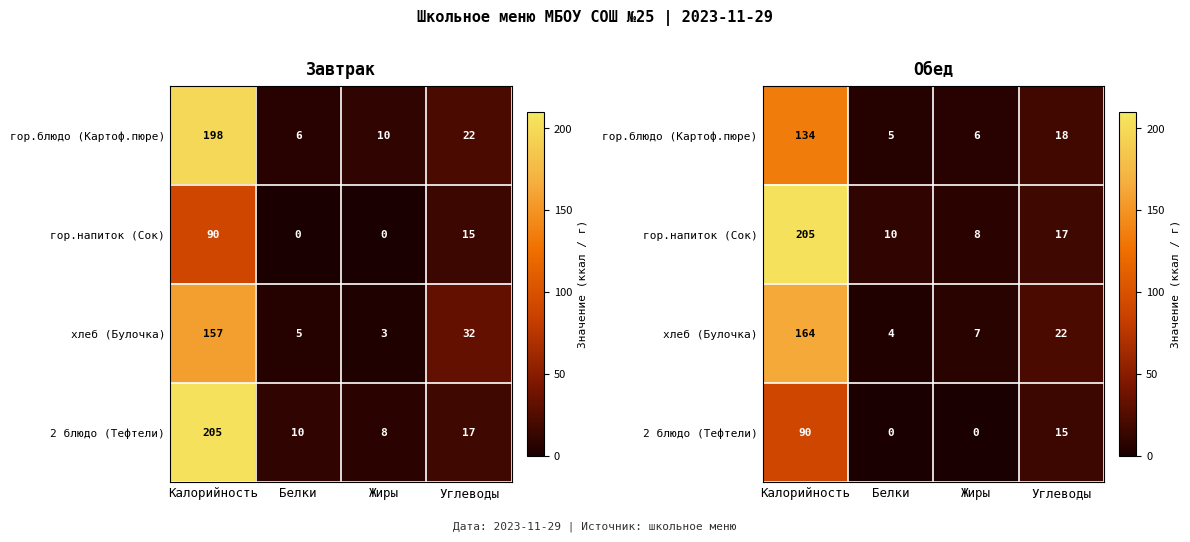

True or false: хлеб (Булочка) has a value of 164 at Калорийность.

True